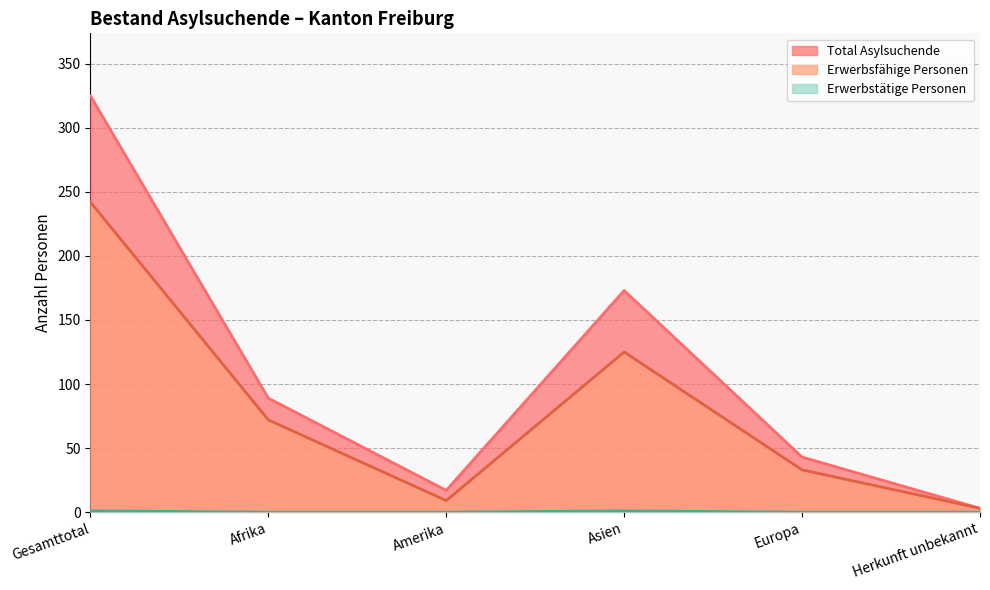

Which category has the lowest value in the Erwerbsfähige Personen series?

Herkunft unbekannt